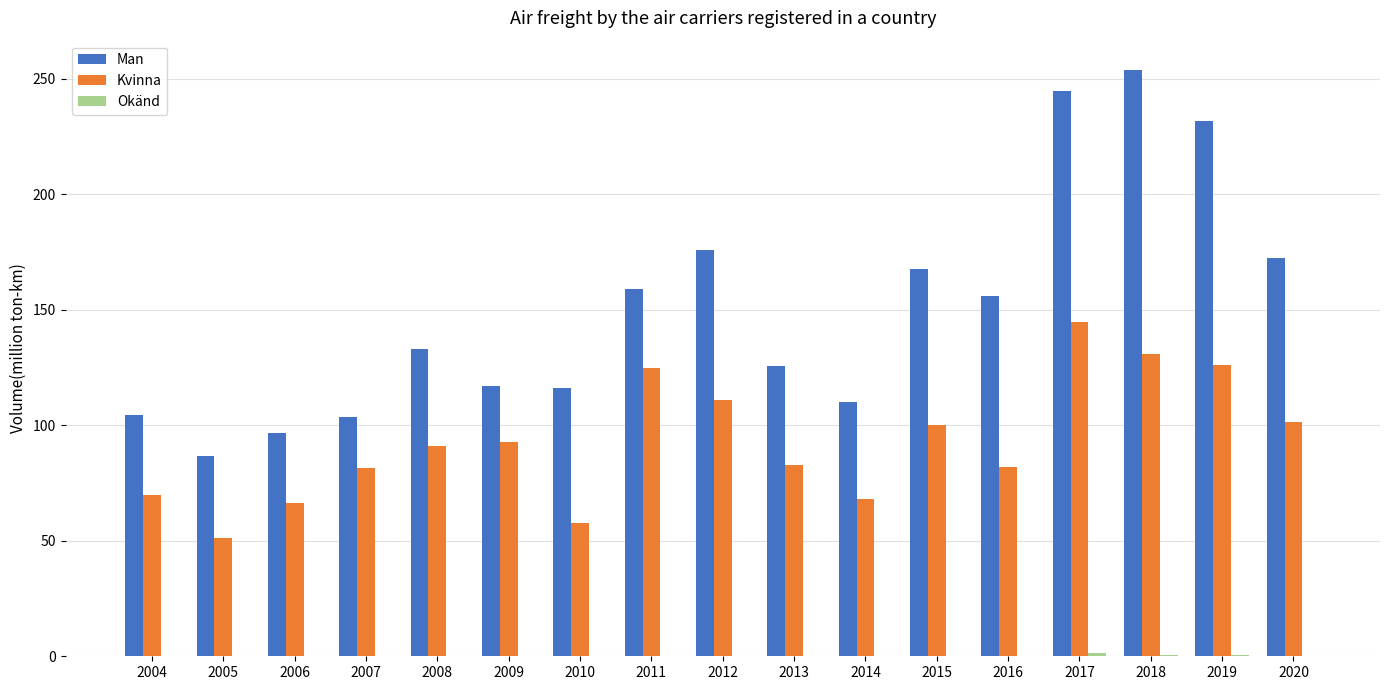

How many groups of bars are there?

17